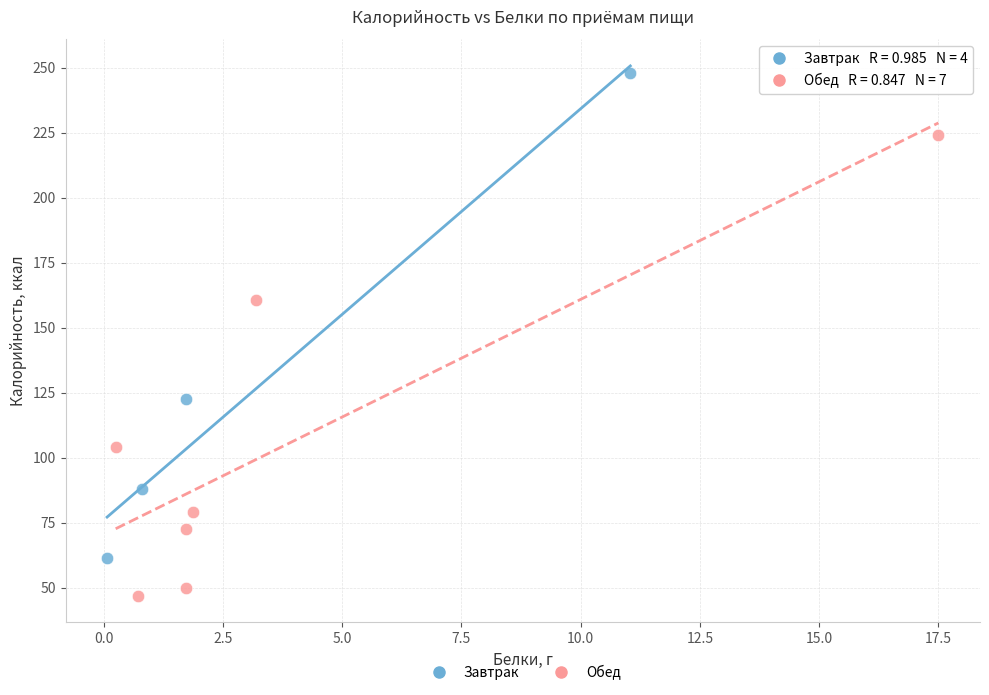

Which series reaches the minimum Y coordinate?

Обед